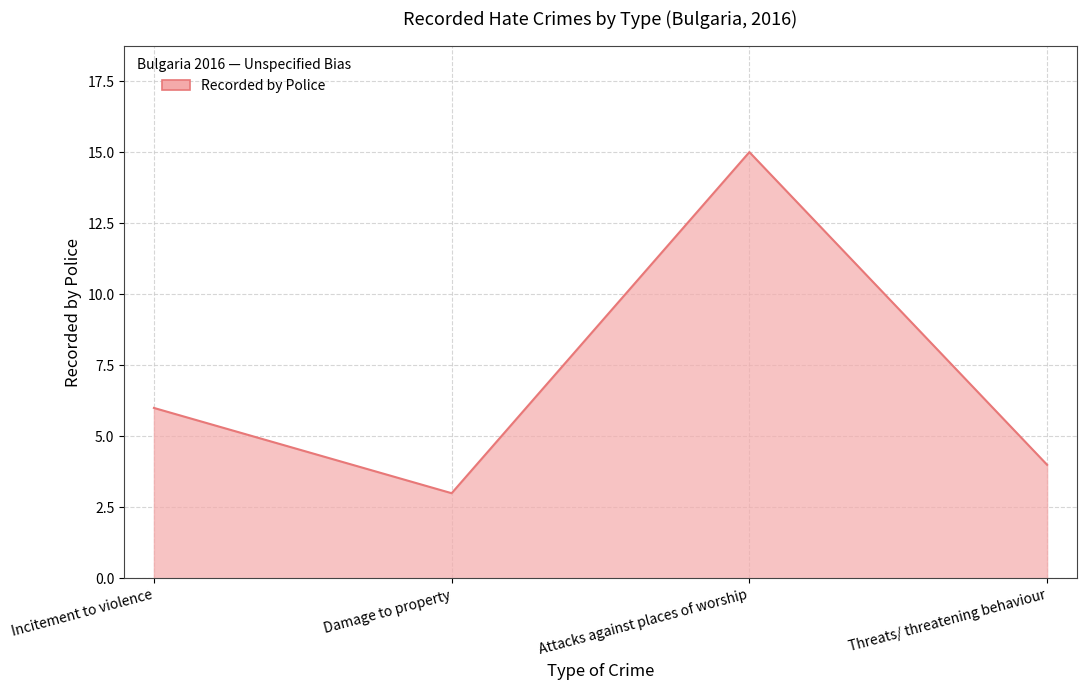

What is the change in value from Attacks against places of worship to Threats/ threatening behaviour?

-11